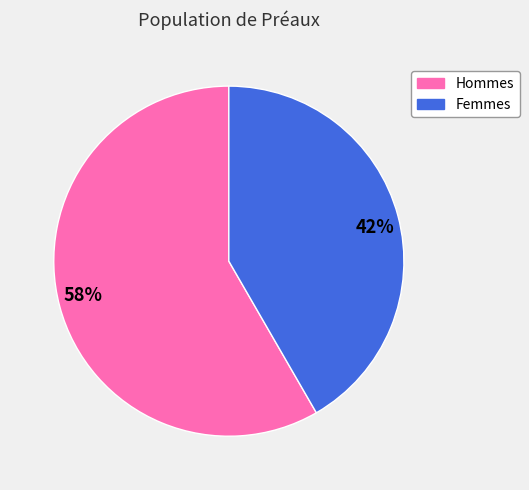

Count the number of slices in the pie.

2